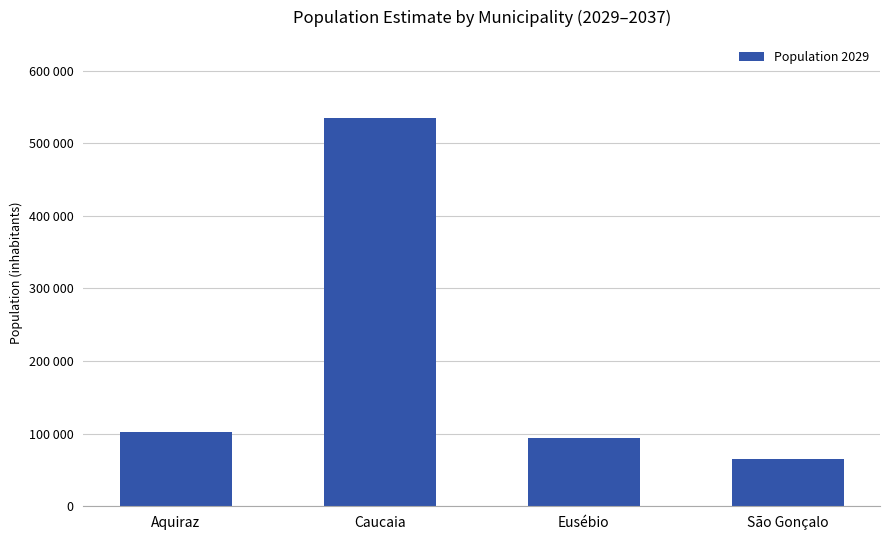

List the labels in order of value, smallest first.

São Gonçalo, Eusébio, Aquiraz, Caucaia